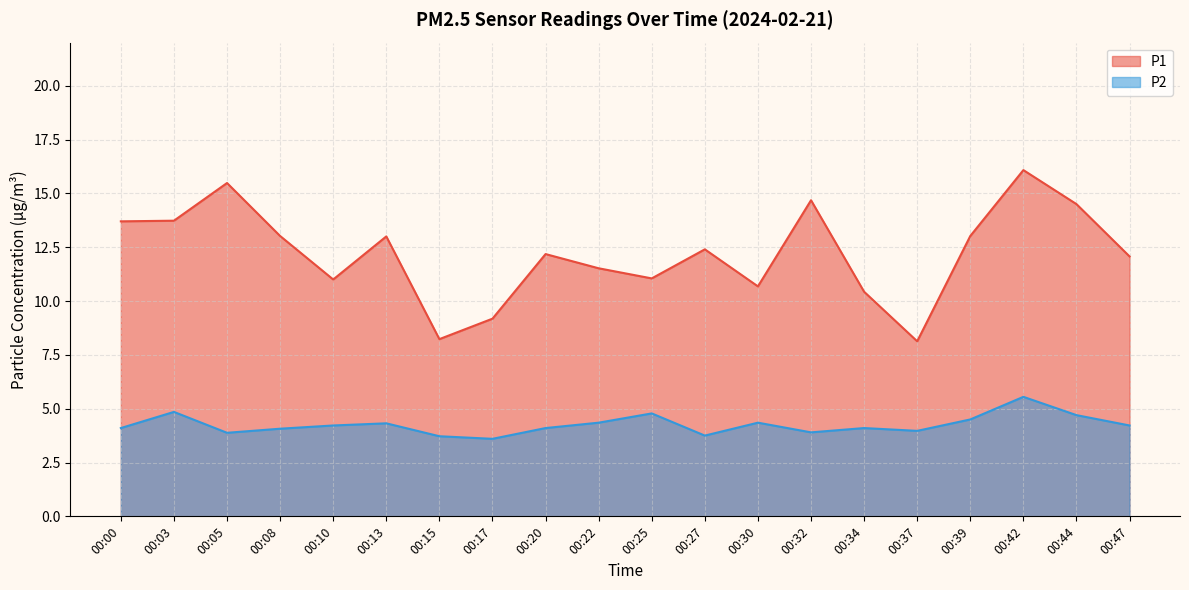

Rank the series by their maximum value, from lowest to highest.

P2, P1